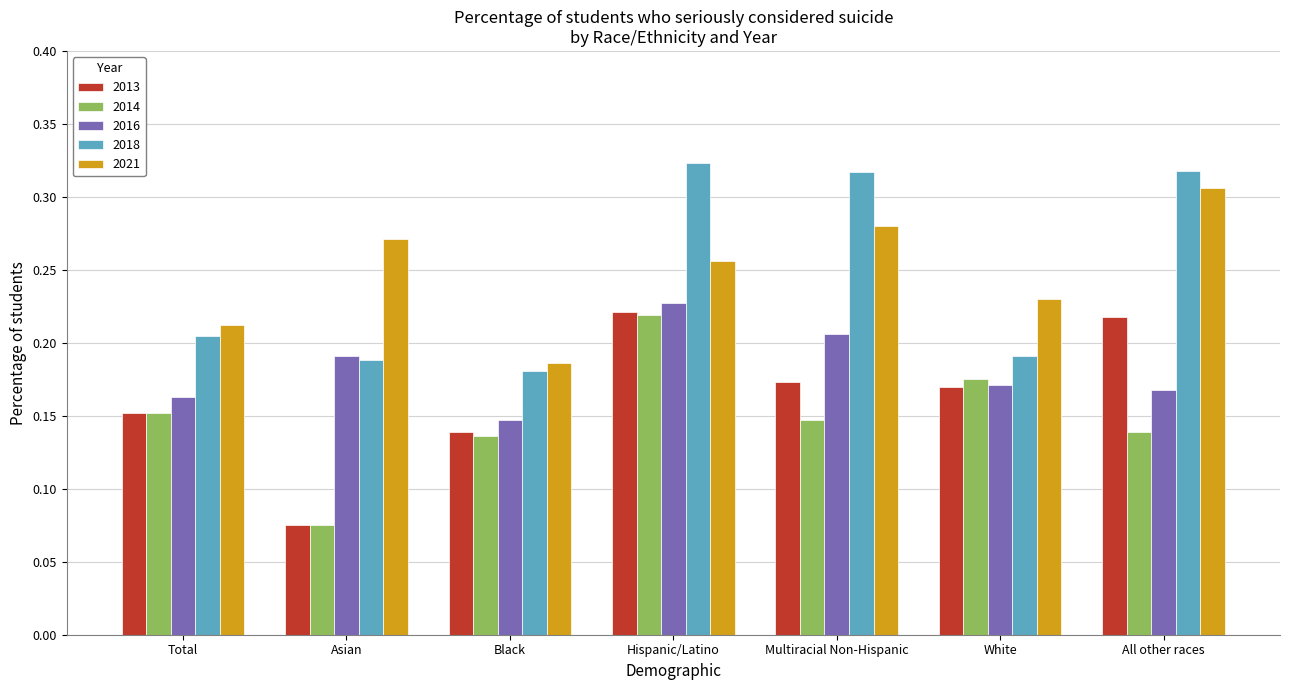

Which series changed the most between Asian and White?

2014